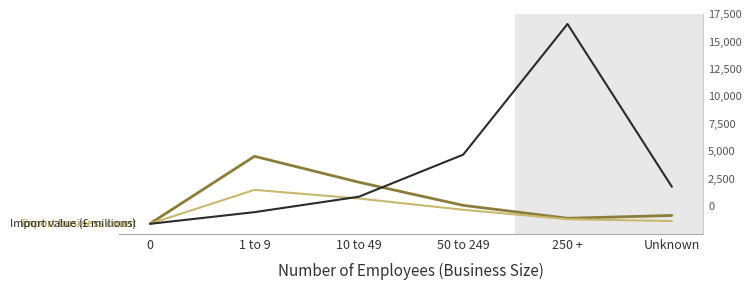

What is the minimum value for Export business count?

6